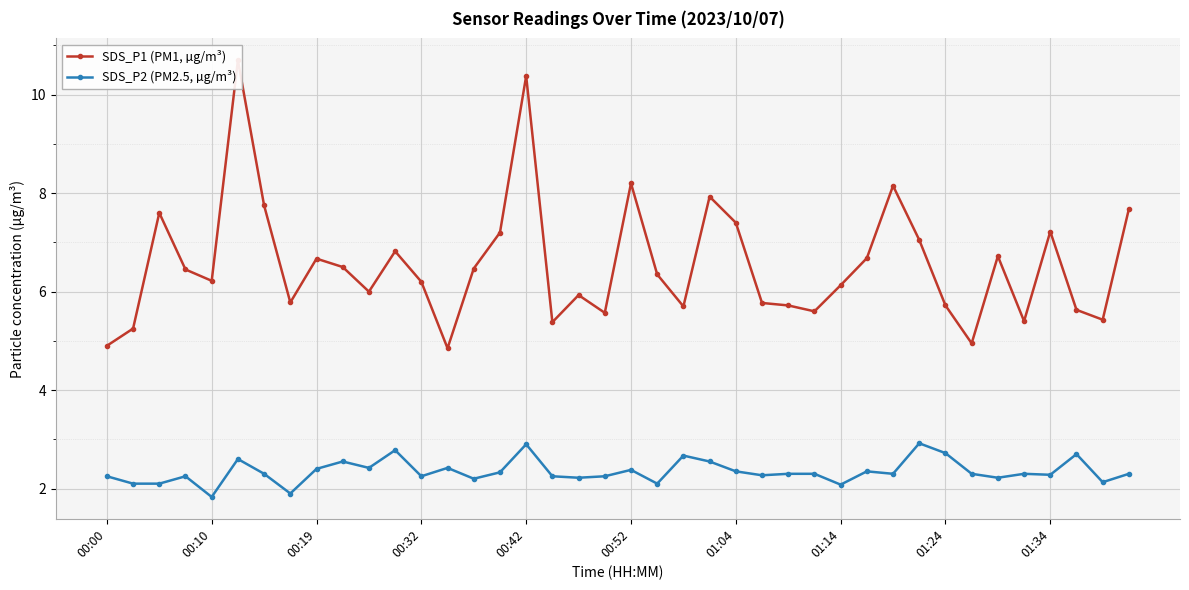

Reading left to right, transcribe all the data shown in this chart.

SDS_P1 (PM1, µg/m³): 4.9	5.2	7.6	6.5	6.2	10.7	7.8	5.8	6.7	6.5	6.0	6.8	6.2	4.8	6.5	7.2	10.4	5.4	5.9	5.6	8.2	6.3	5.7	7.9	7.4	5.8	5.7	5.6	6.1	6.7	8.2	7.0	5.7	5.0	6.7	5.4	7.2	5.6	5.4	7.7
SDS_P2 (PM2.5, µg/m³): 2.2	2.1	2.1	2.2	1.8	2.6	2.3	1.9	2.4	2.5	2.4	2.8	2.2	2.4	2.2	2.3	2.9	2.2	2.2	2.2	2.4	2.1	2.7	2.5	2.4	2.3	2.3	2.3	2.1	2.4	2.3	2.9	2.7	2.3	2.2	2.3	2.3	2.7	2.1	2.3